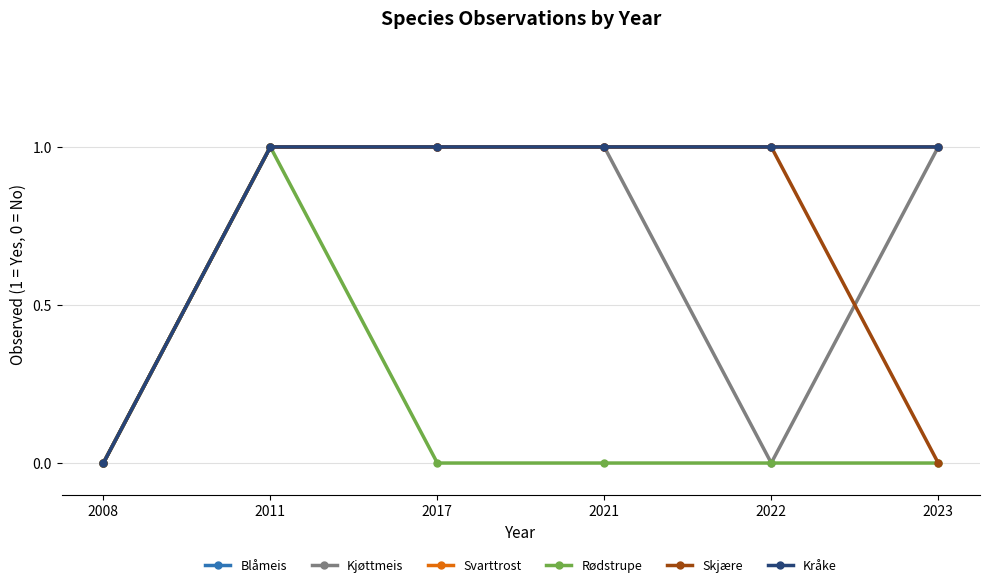

Is this an area chart (filled region under the line)?

No